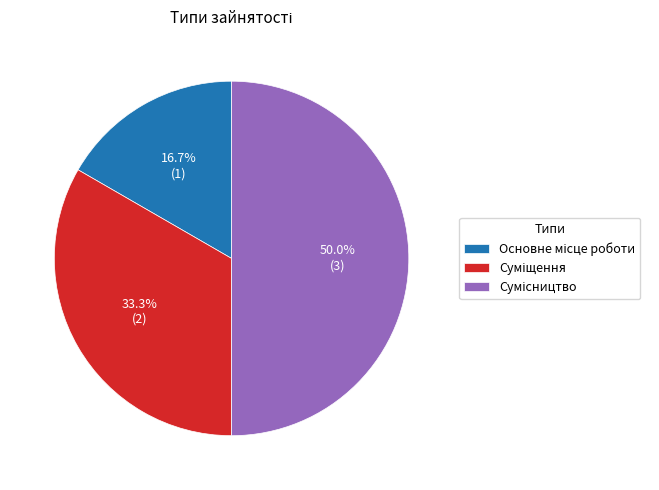

How many slices are in this pie chart?

3